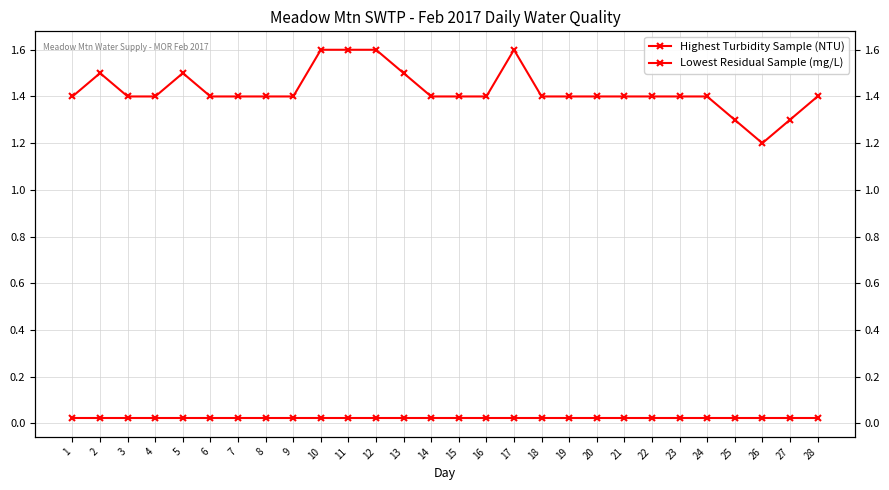

How many series are shown in this chart?

2